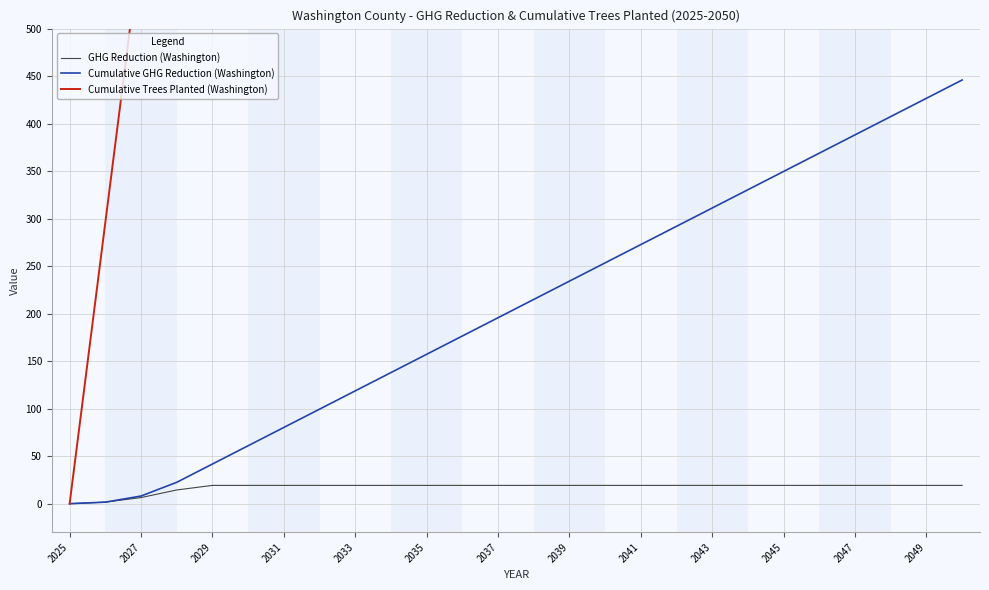

True or false: GHG Reduction (Washington) and Cumulative GHG Reduction (Washington) intersect in this chart.

False